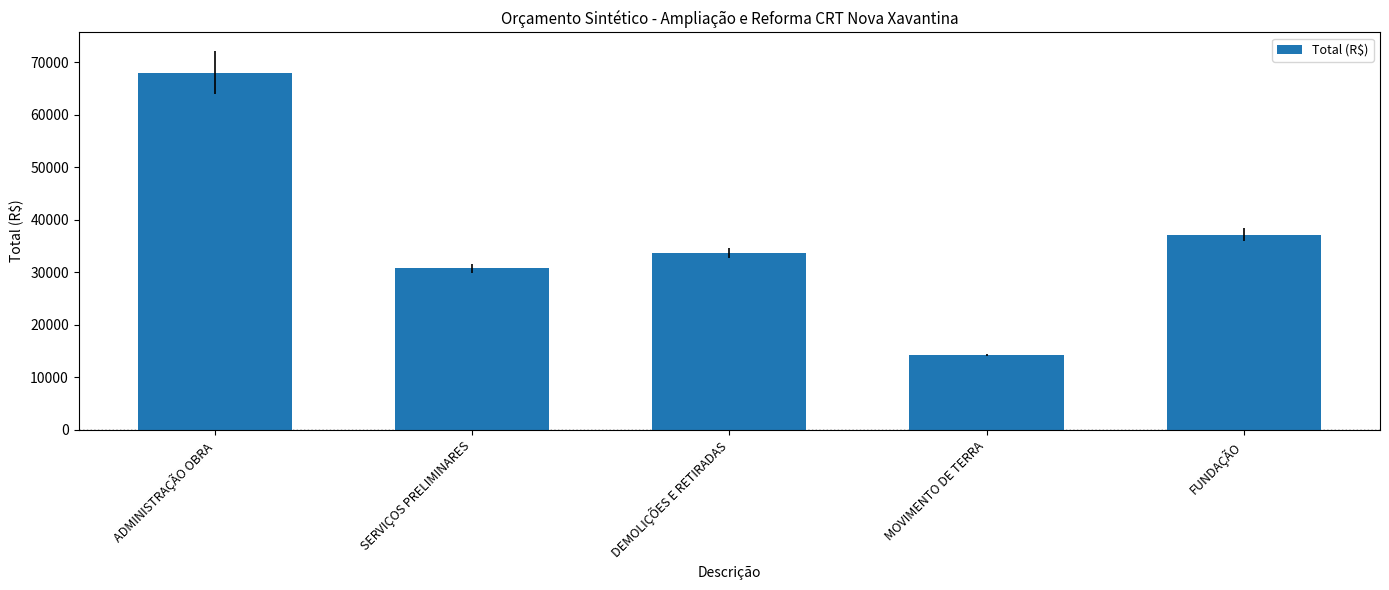

How many values exceed 33640?

3